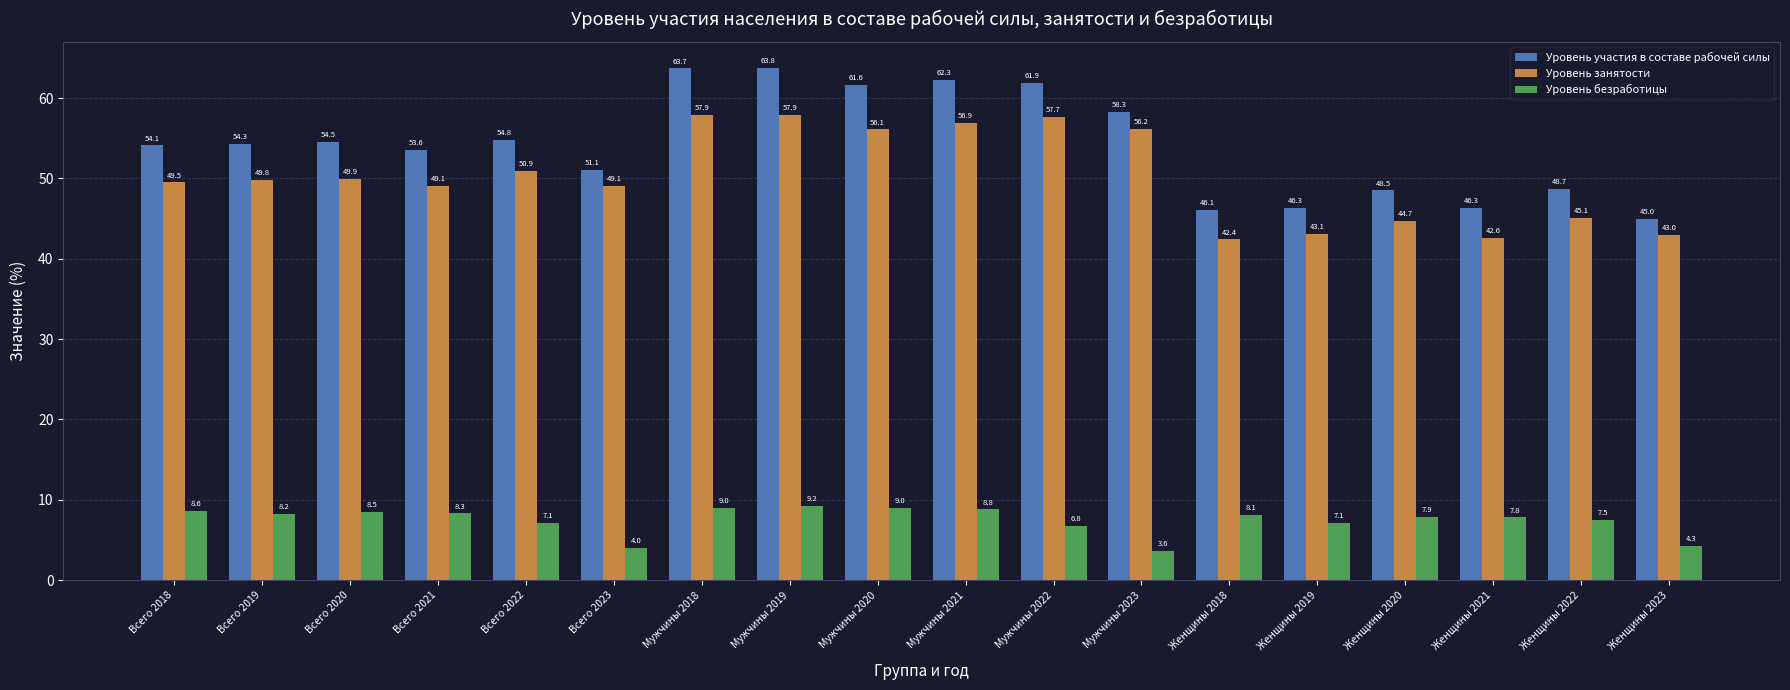

At how many categories does at least one series exceed 15?

18